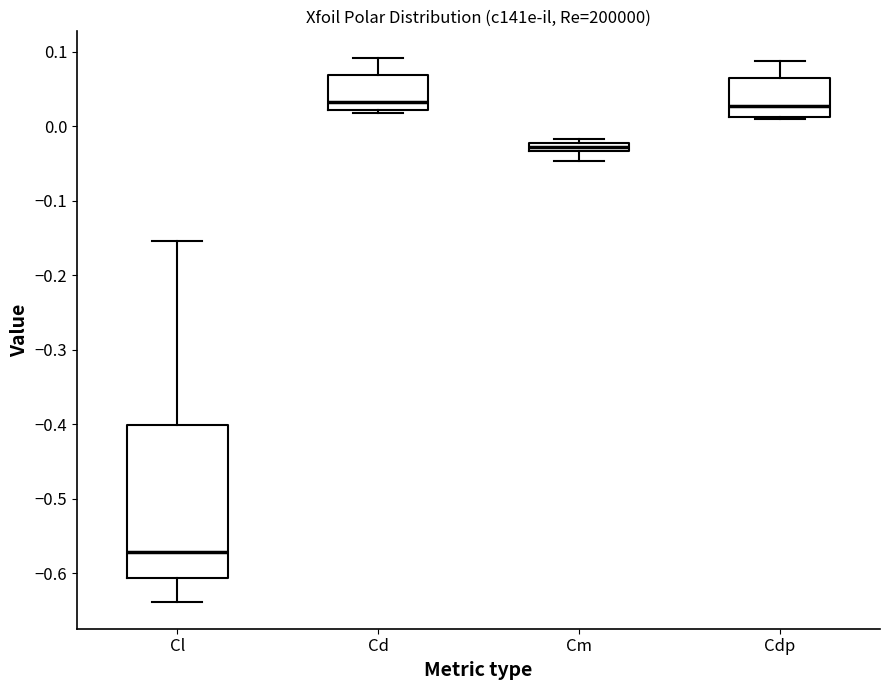

Which box has the lowest median line?

Cl